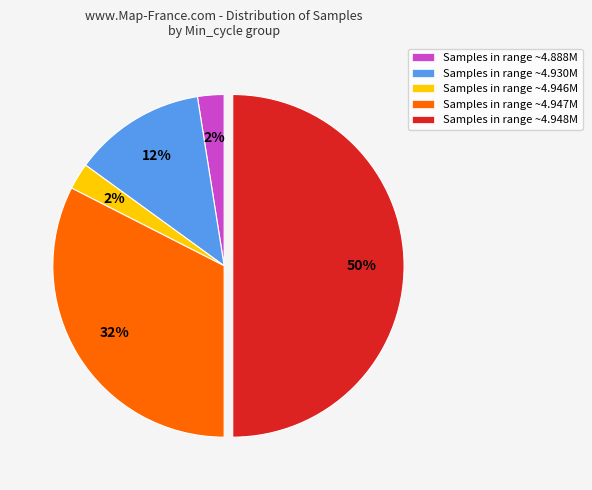

Do Samples in range ~4.948M and Samples in range ~4.946M together represent more than half of the pie?

Yes